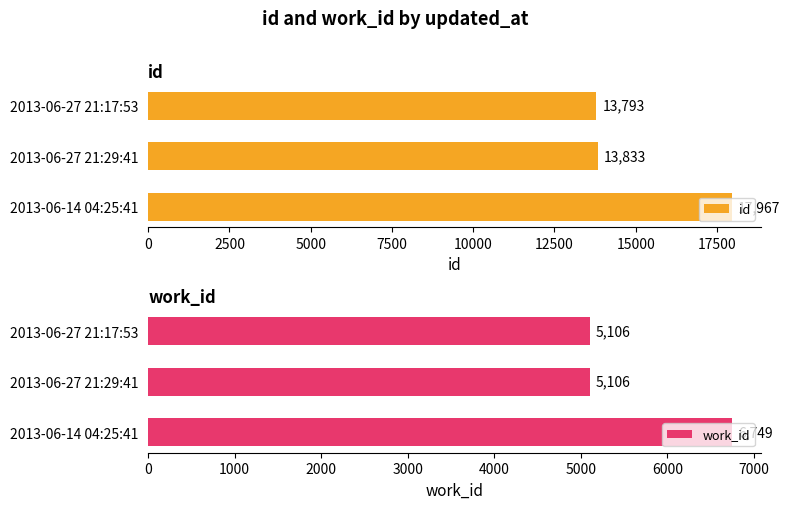

The id series shows 9600 at 2013-06-27 21:29:41. True or false?

False